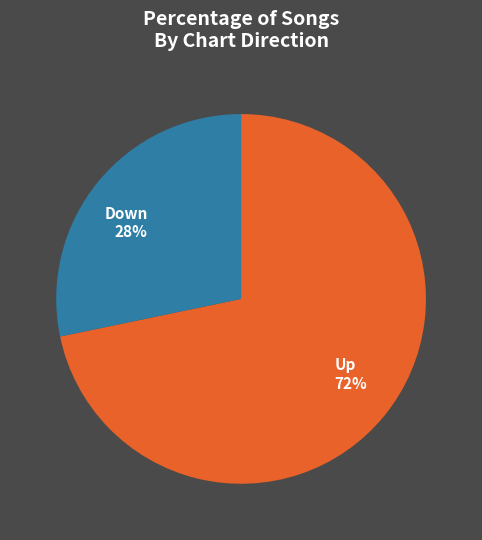

Do Up 72% and Down 28% together represent more than half of the pie?

Yes